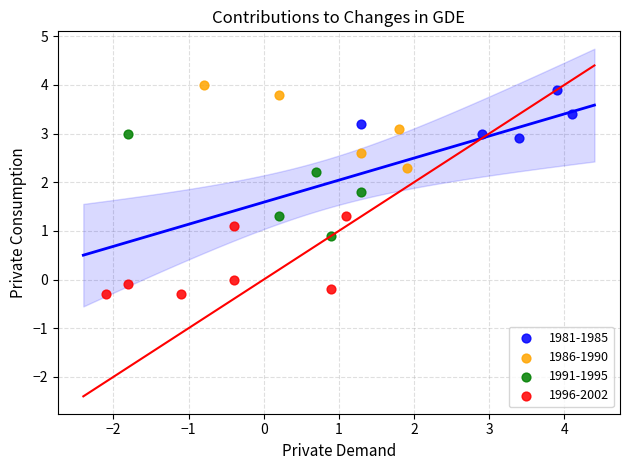

Which series reaches the minimum Y coordinate?

1996-2002